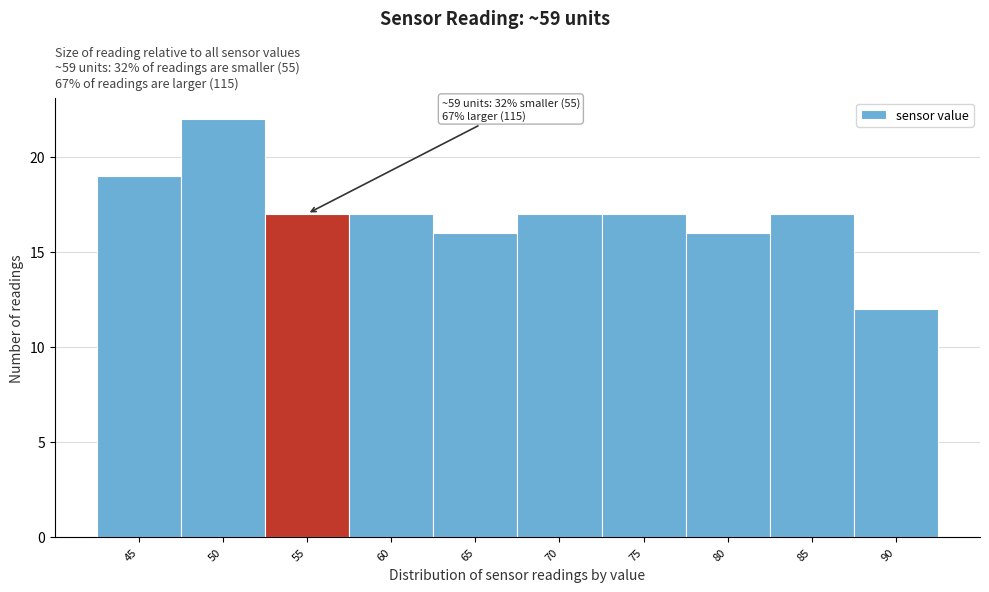

Reading left to right, extract all data points from this chart.

45=19	50=22	55=17	60=17	65=16	70=17	75=17	80=16	85=17	90=12